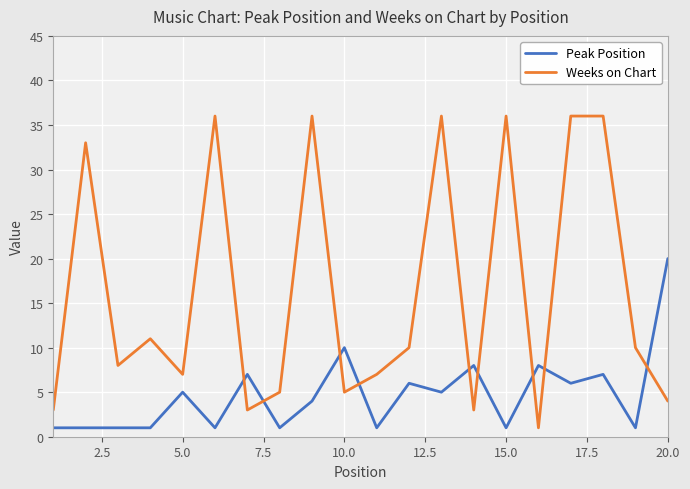

True or false: Weeks on Chart has more than 1 points higher than both neighbors.

True